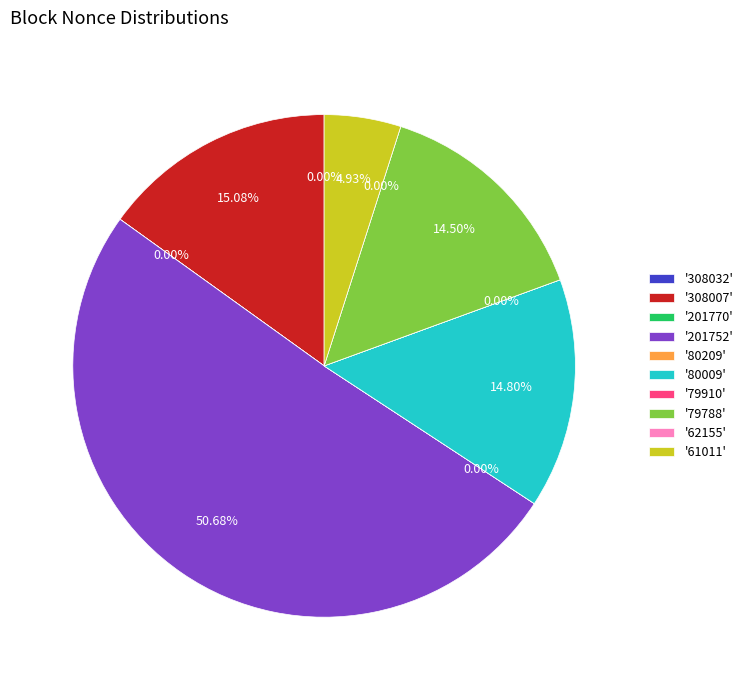

Approximately how many times larger is the value at 80009 compared to 79910?

25447.0